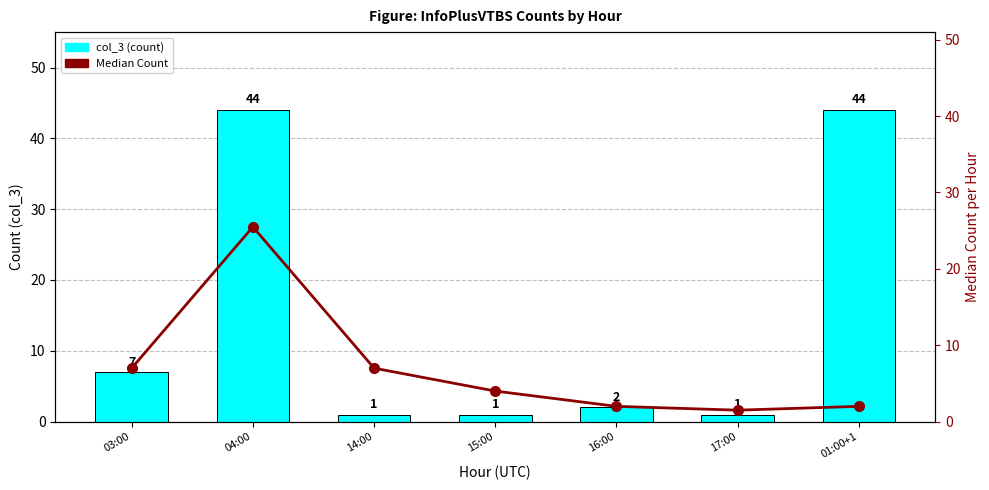

List the series in order of their peak value, lowest first.

Median Count, col_3